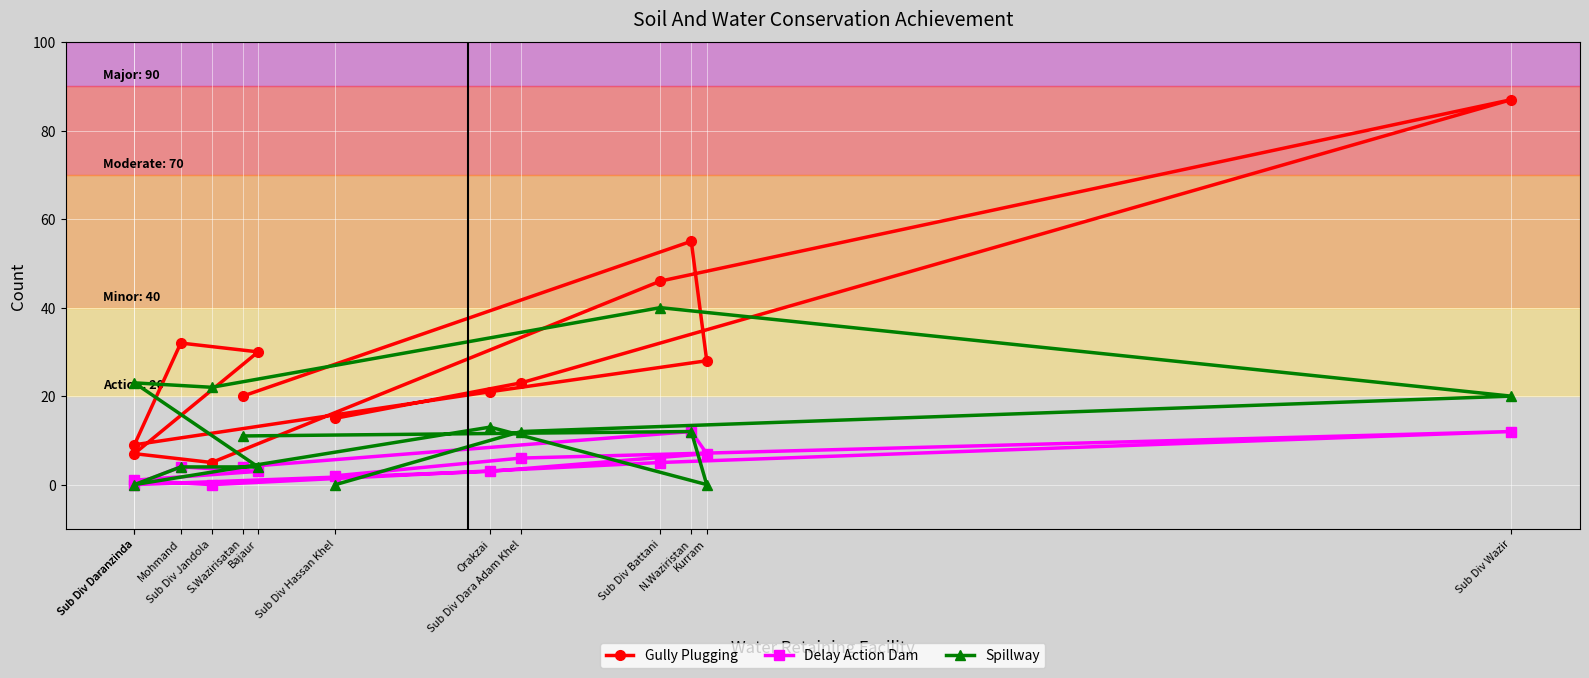

What is the difference between the second highest and minimum values in the Spillway series?

23